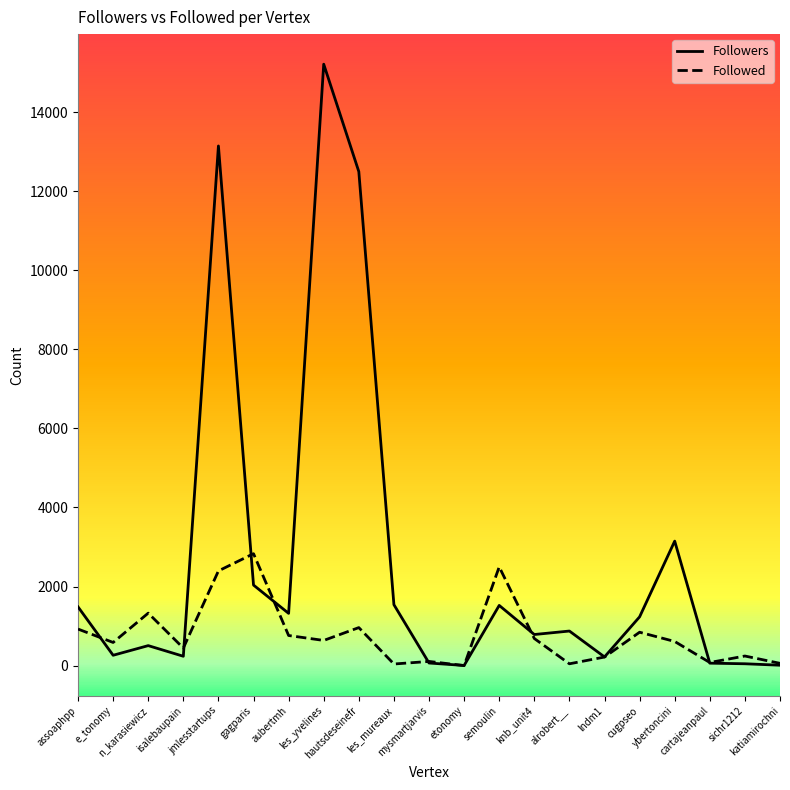

Which series has the largest range (max minus min)?

Followers